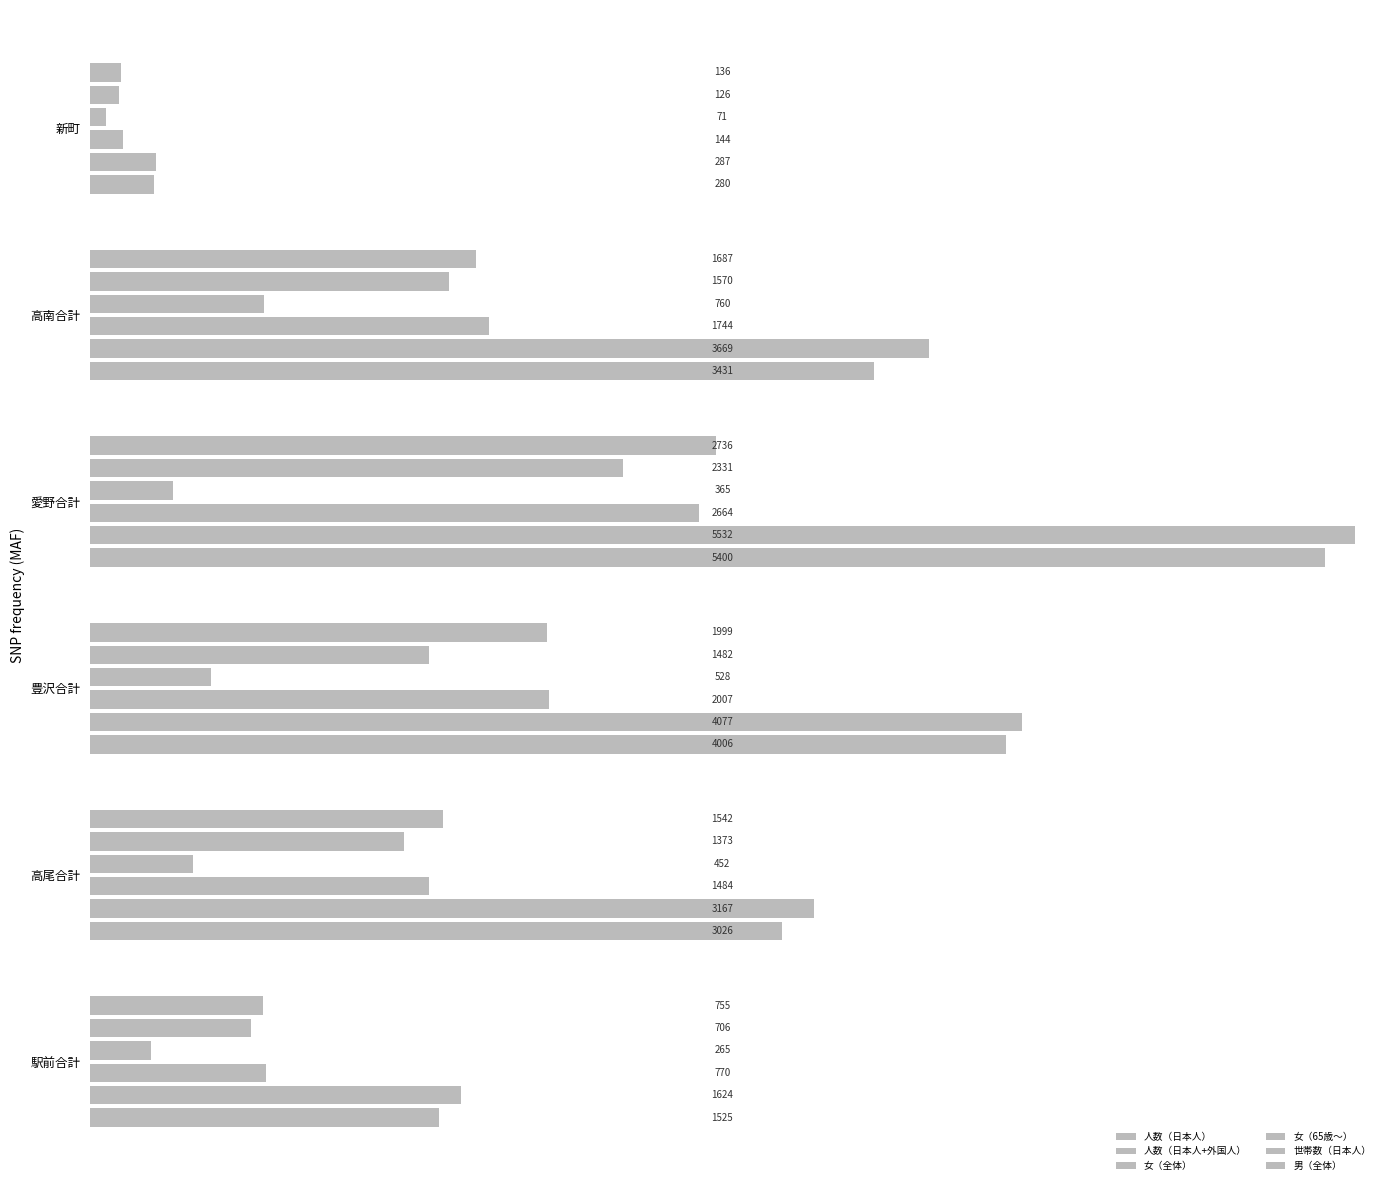

What is the difference between the maximum and second lowest values in the 人数（日本人） series?

3875